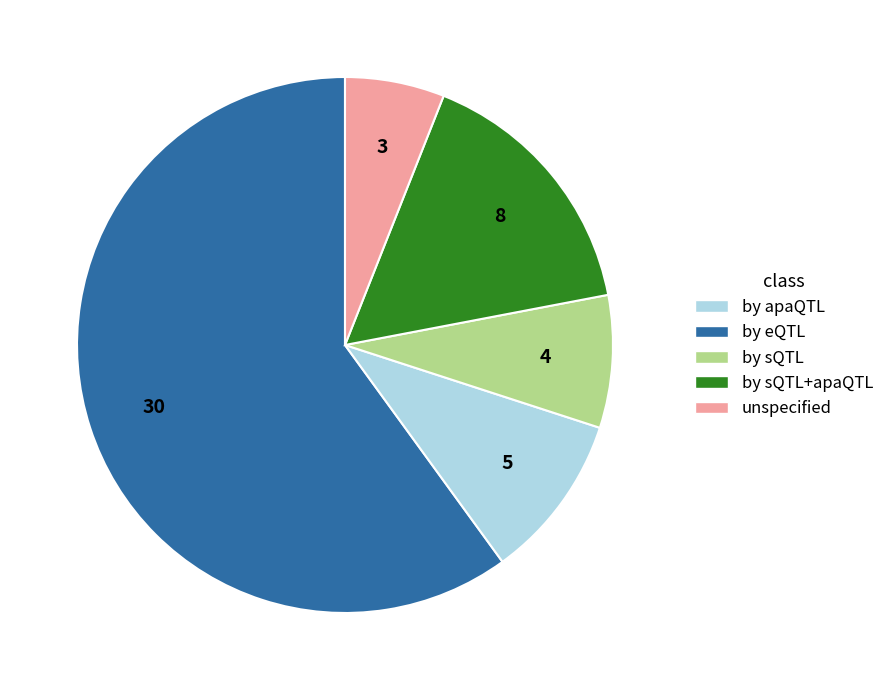

Between by sQTL+apaQTL and unspecified, which is larger?

by sQTL+apaQTL